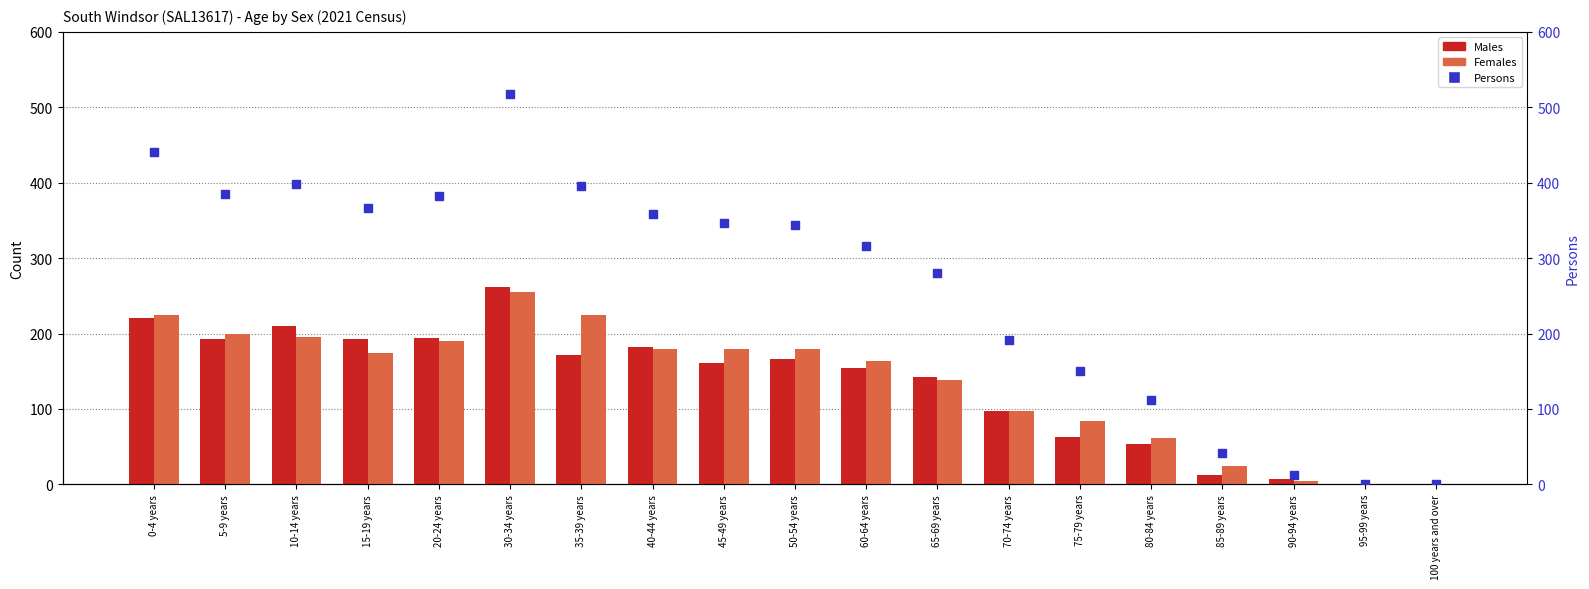

Which series has the largest total across all categories?

Persons